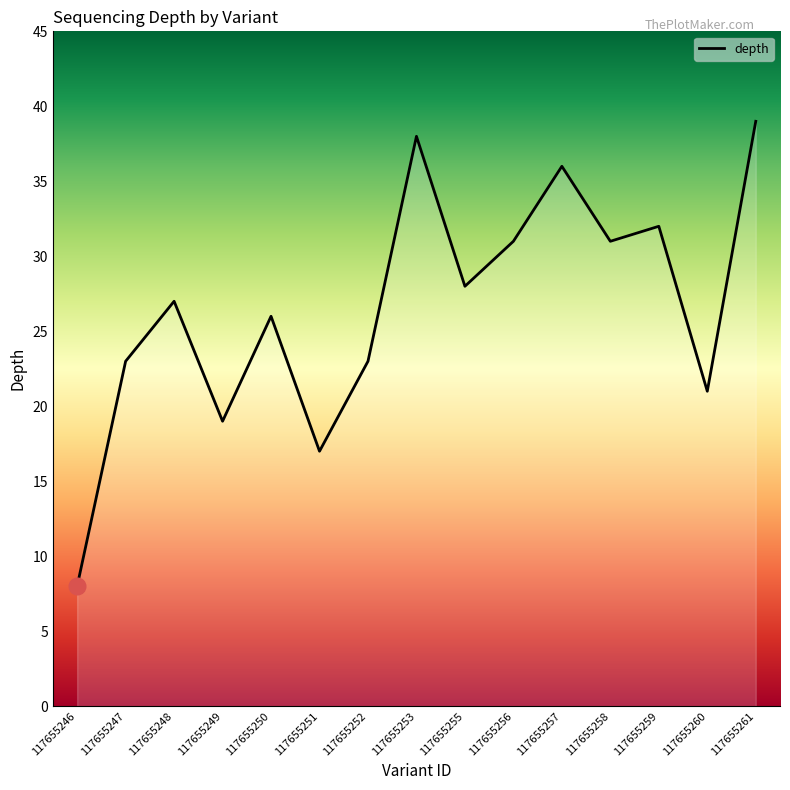

Reading right to left, list all the values displayed in this chart.

39	21	32	31	36	31	28	38	23	17	26	19	27	23	8